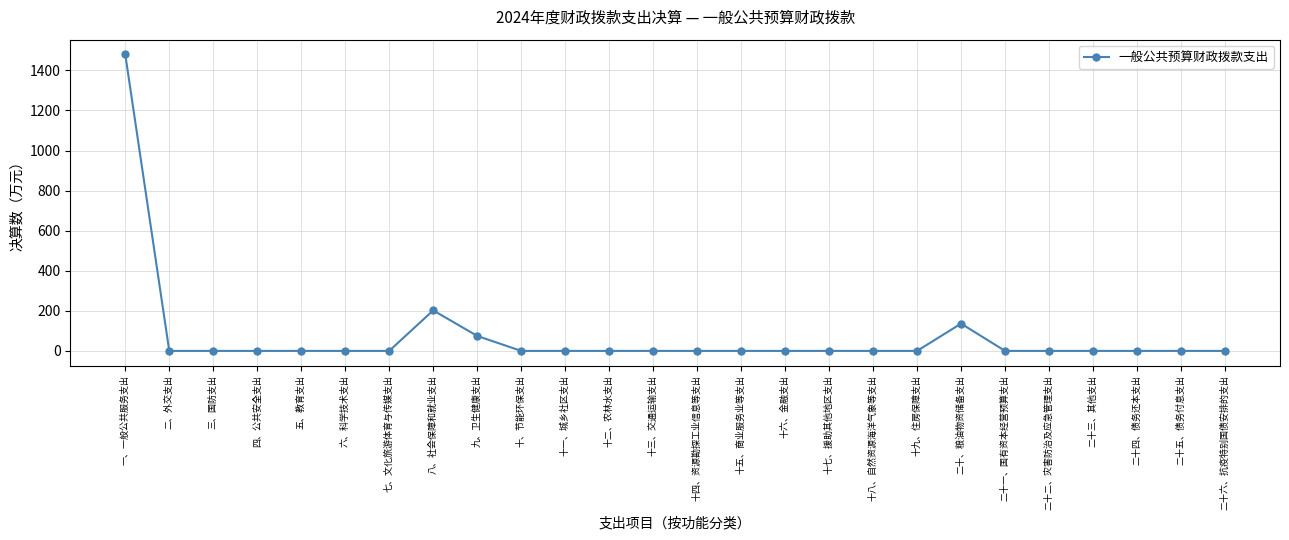

What is the label of the 1st point from the right?

二十六、抗疫特别国债安排的支出